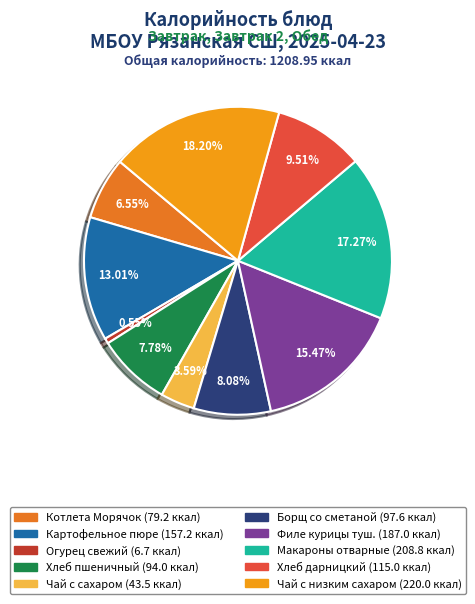

Is it true that Чай с сахаром is 4% of the pie?

True